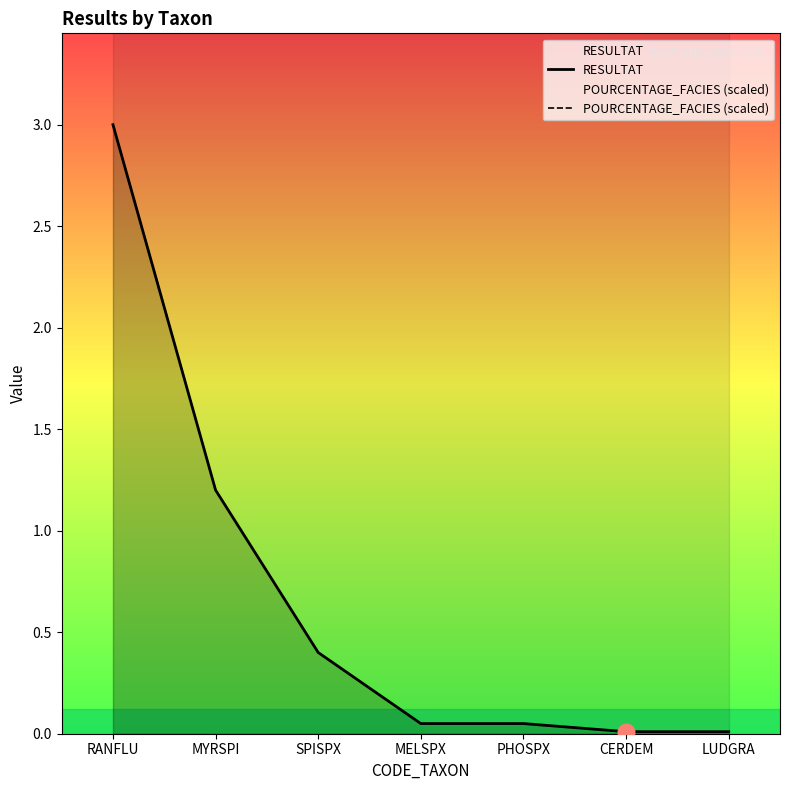

True or false: RESULTAT and POURCENTAGE_FACIES (scaled) intersect in this chart.

False